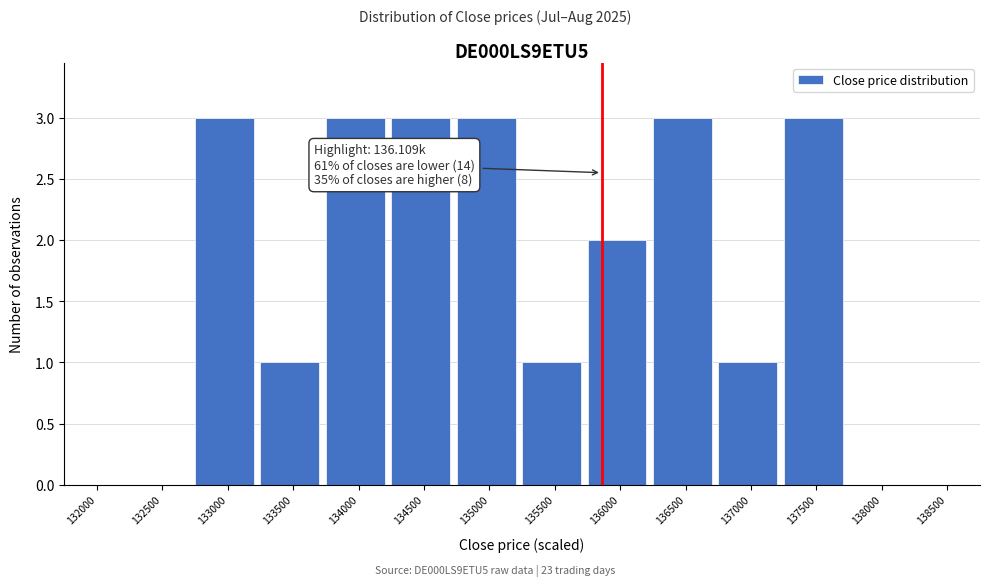

Reading left to right, transcribe all the data shown in this chart.

132000=0	132500=0	133000=3	133500=1	134000=3	134500=3	135000=3	135500=1	136000=2	136500=3	137000=1	137500=3	138000=0	138500=0